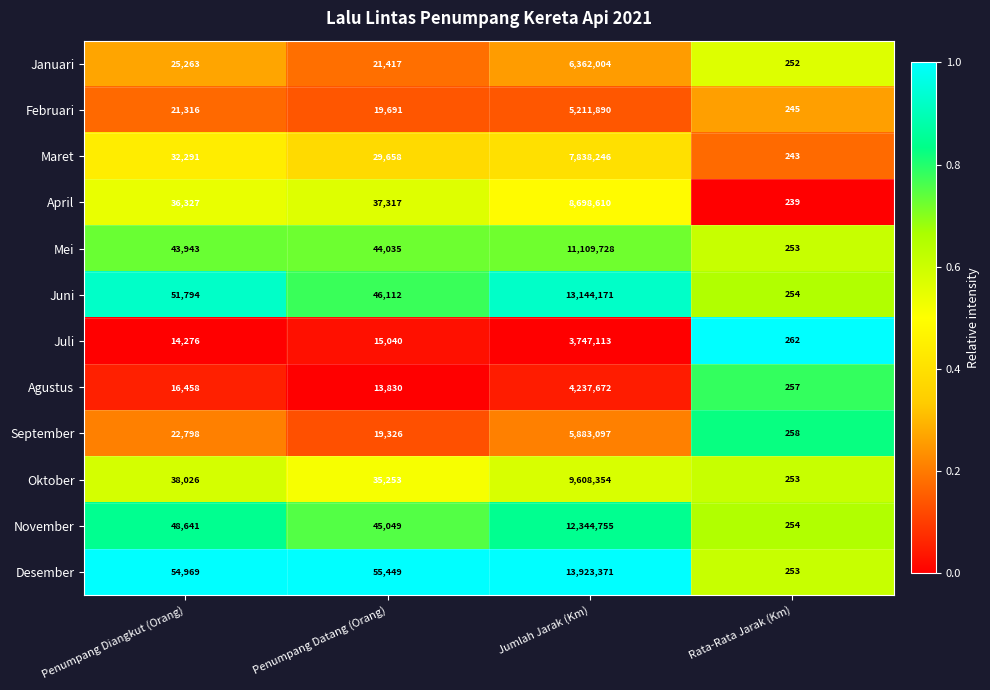

Which series has the widest spread of values?

Desember